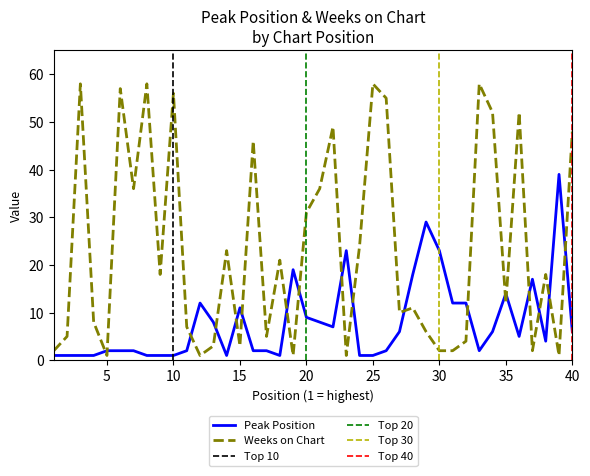

What is the smallest value displayed?

1